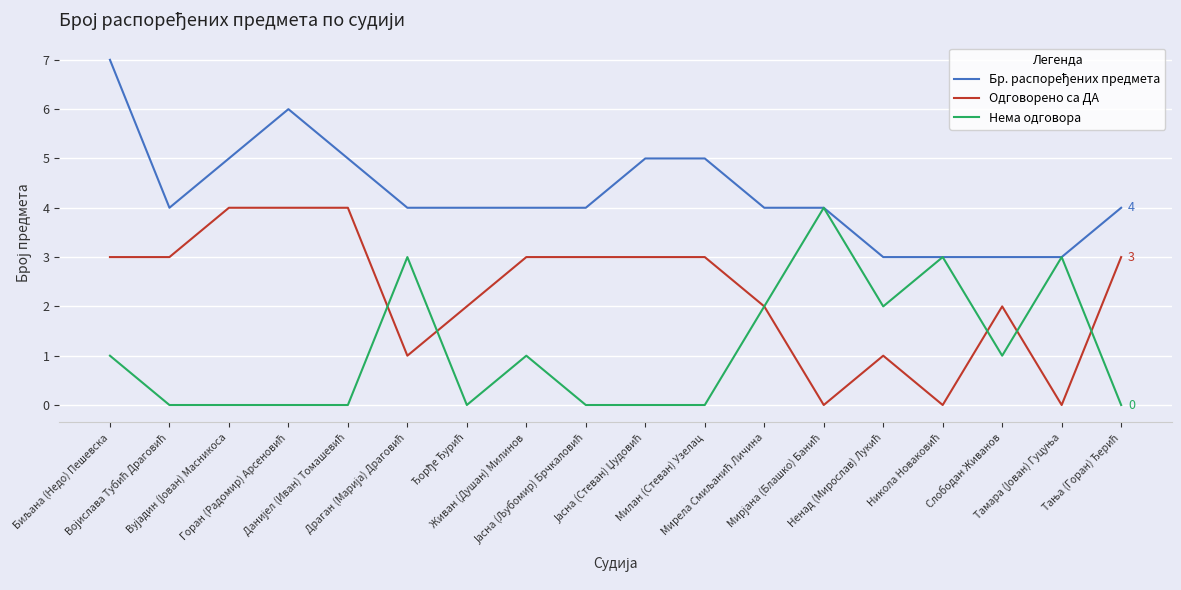

Where is the first local maximum for Бр. распоређених предмета?

Горан (Радомир) Арсеновић